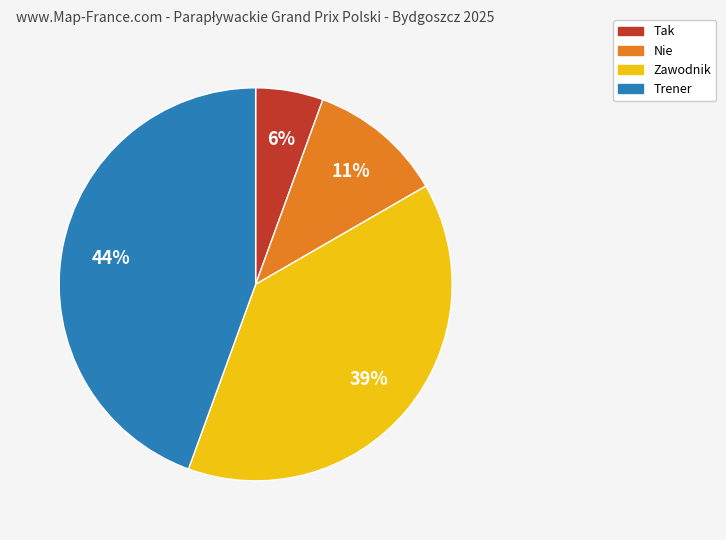

Does any single category account for the majority?

No